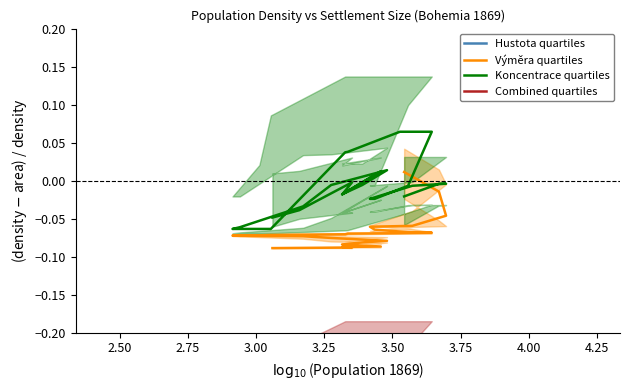

How many lines are shown in the chart?

4